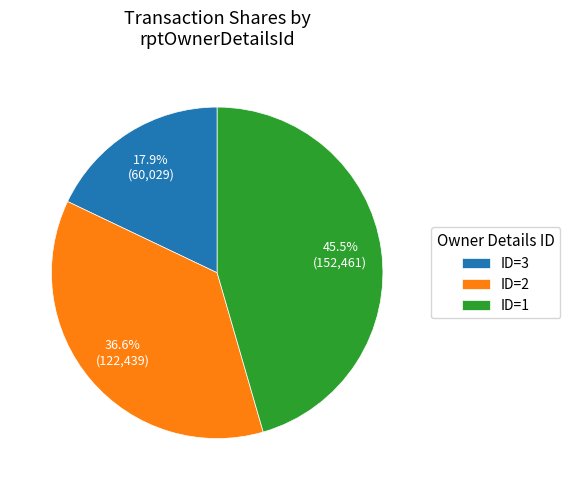

What is the total percentage of ID=2 and ID=3?

54.5%